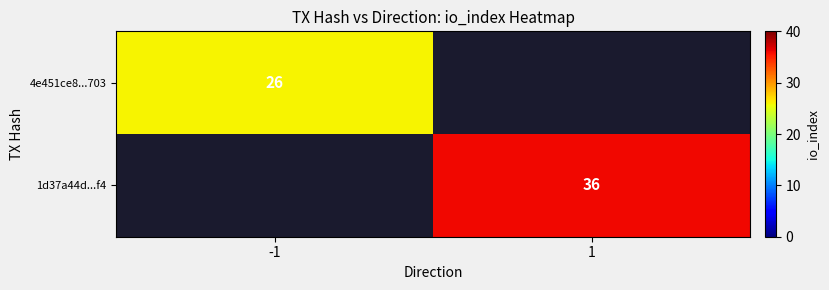

Is it true that 1d37a44d...f4 equals 62 at 1?

False